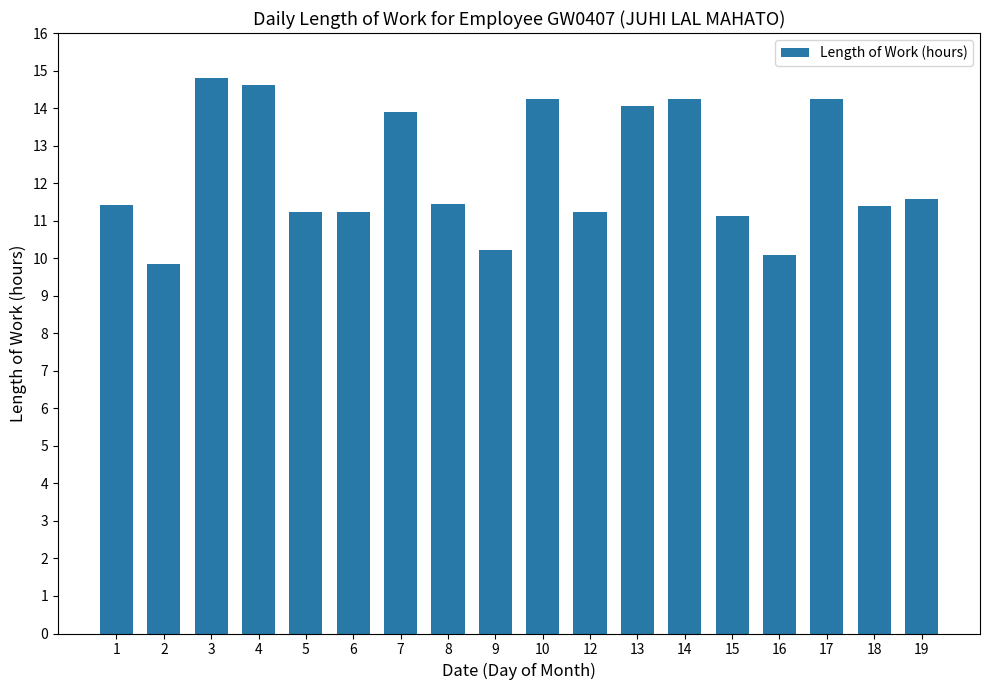

What is the average value?

12.3